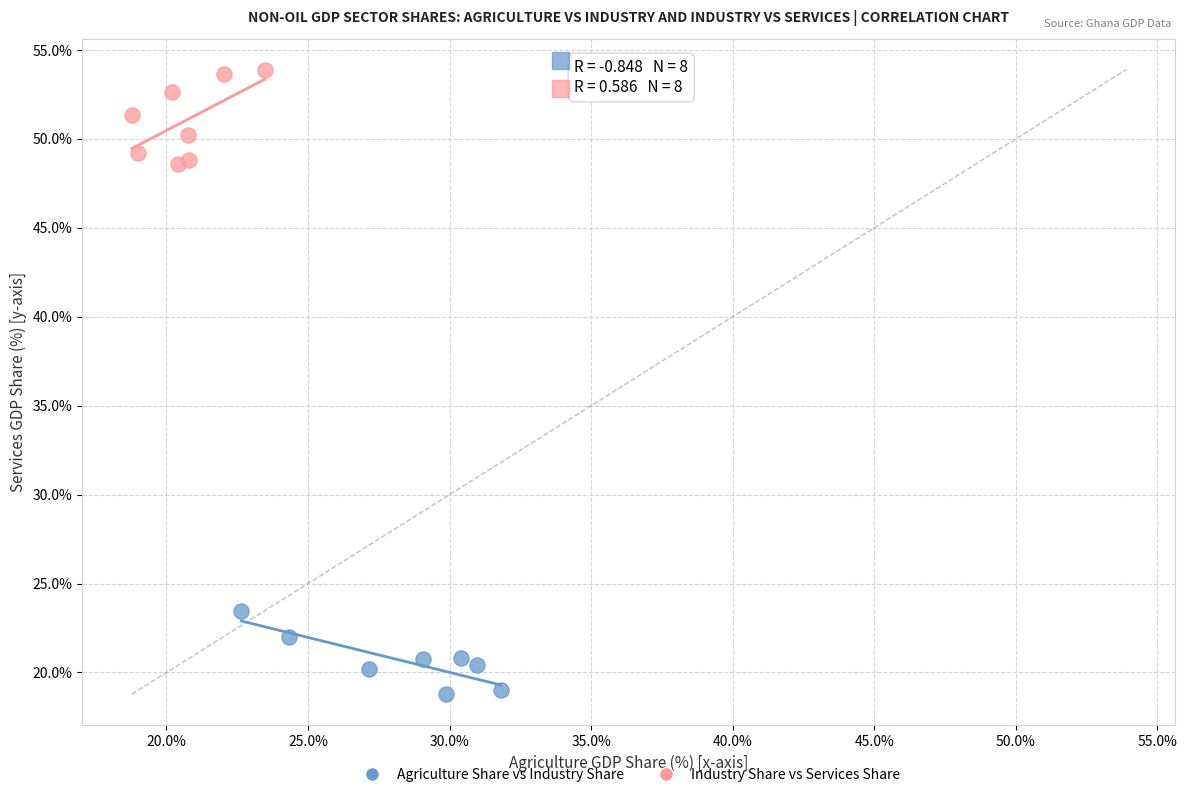

Which series contains the lowest Y value?

Agriculture Share vs Industry Share